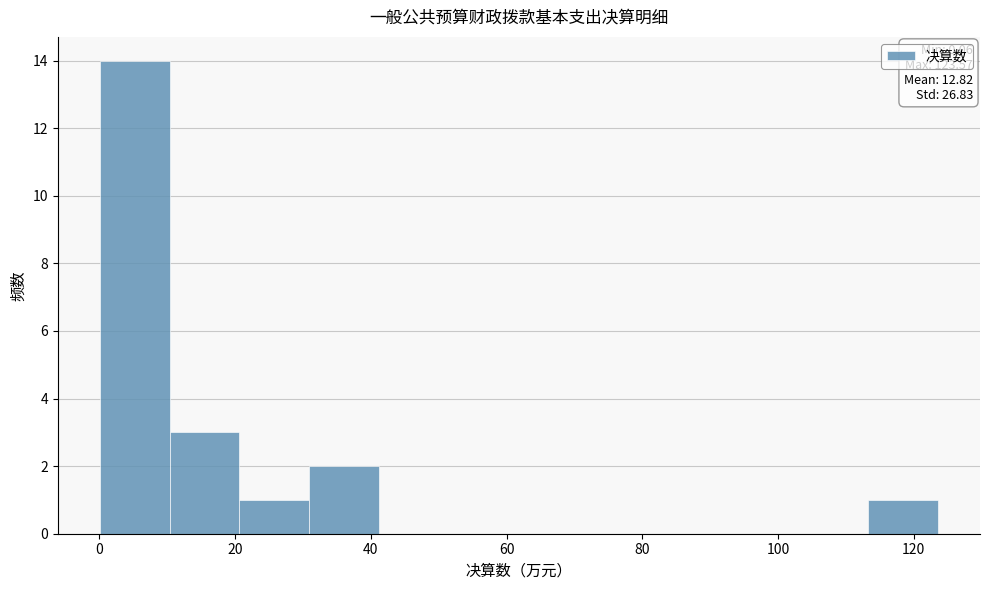

Which range on the x-axis has the tallest bar?

0 to 10